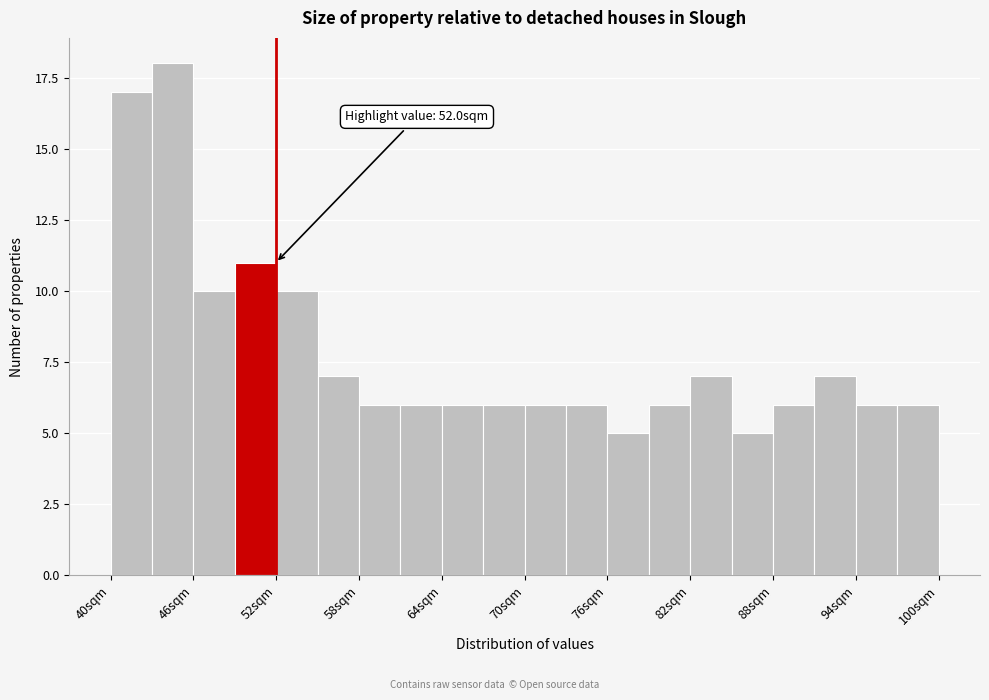

Around what value on the x-axis is the tallest bar? Give the approximate position of its centre, as read against the axis.

45